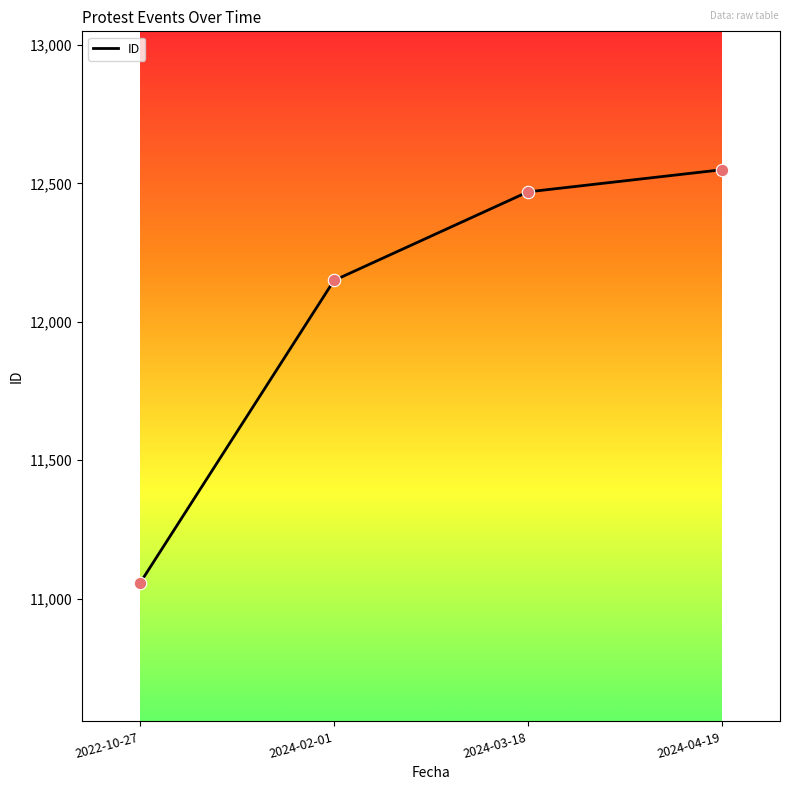

Between 2024-04-19 and 2024-03-18, which is larger?

2024-04-19